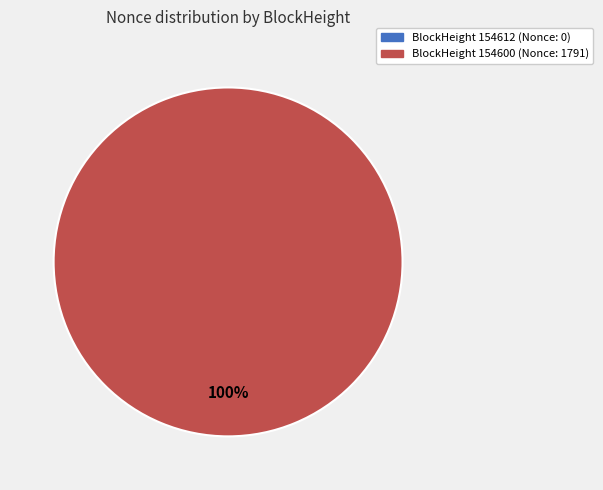

To the nearest percent, what is the combined percentage of 154612 and 154600?

100%